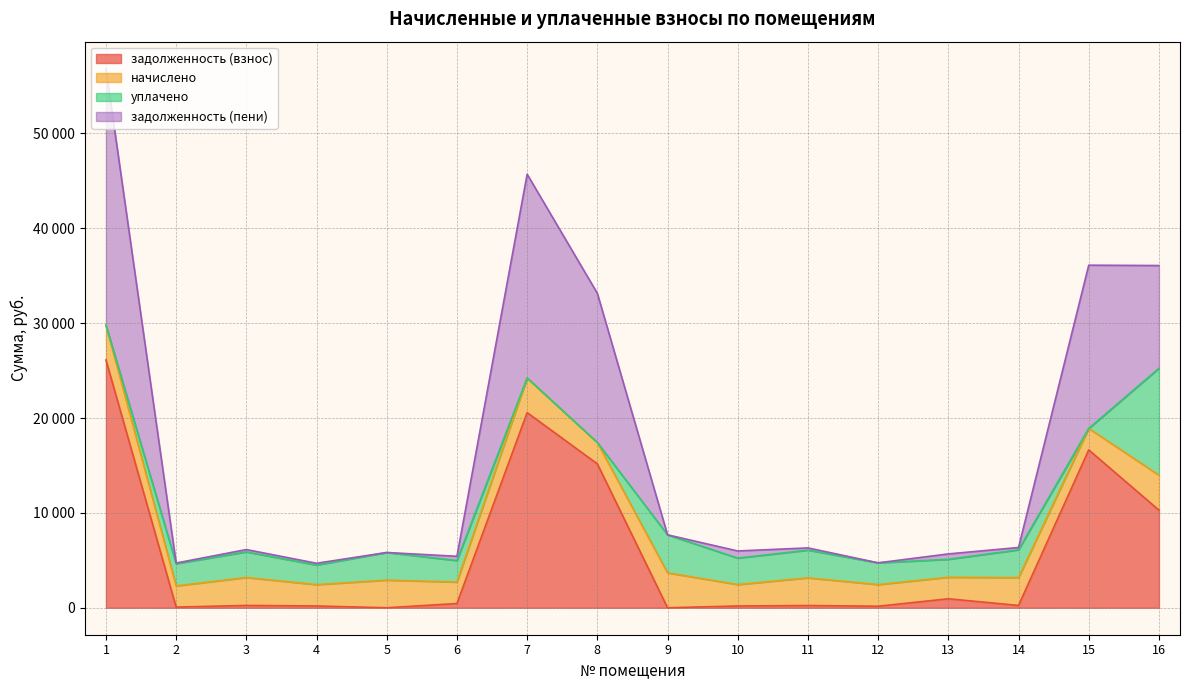

What are all the series names shown in the legend?

задолженность (взнос), начислено, уплачено, задолженность (пени)